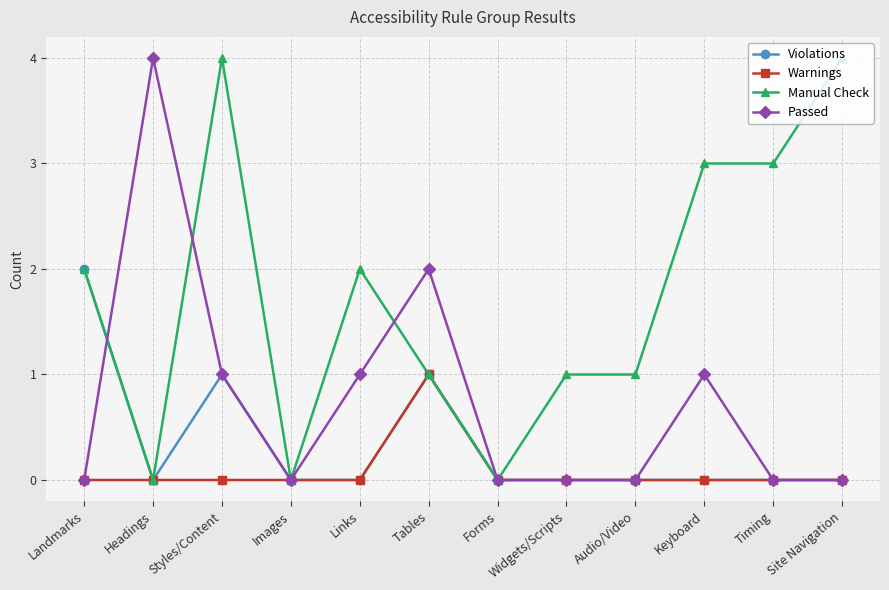

How many categories are shown in the chart?

12